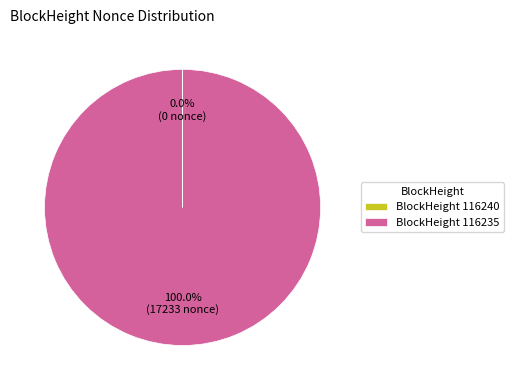

Which slice is the largest?

BlockHeight 116235